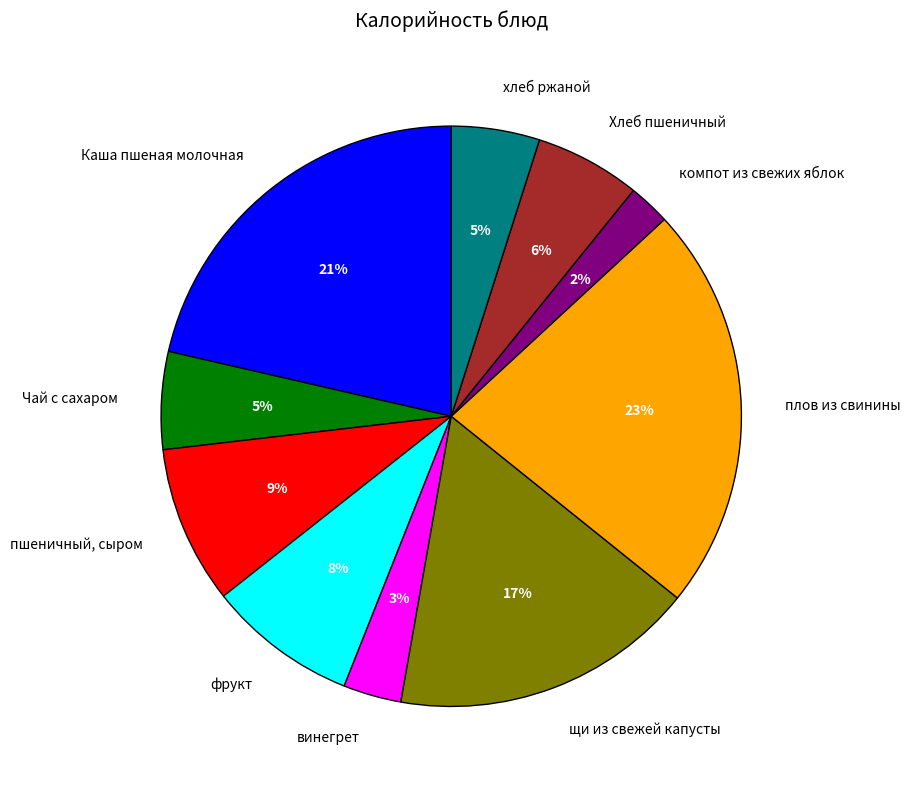

To the nearest percent, what percentage of the pie is пшеничный, сыром?

9%